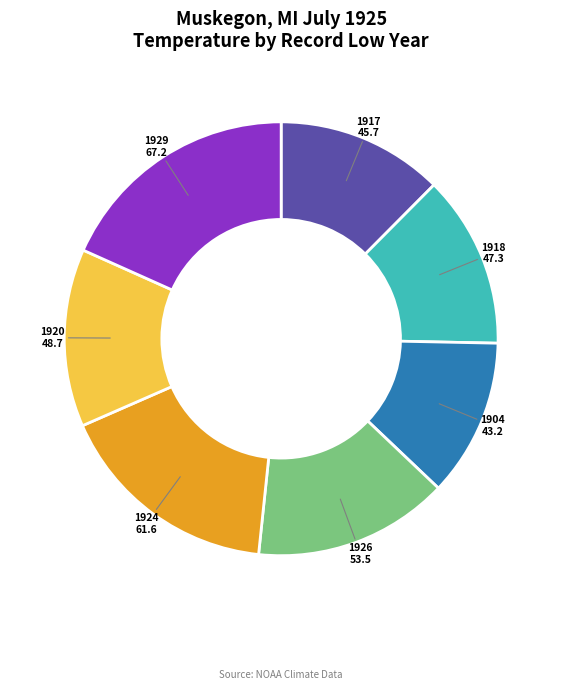

Is it true that 1917 is 1% of the pie?

False